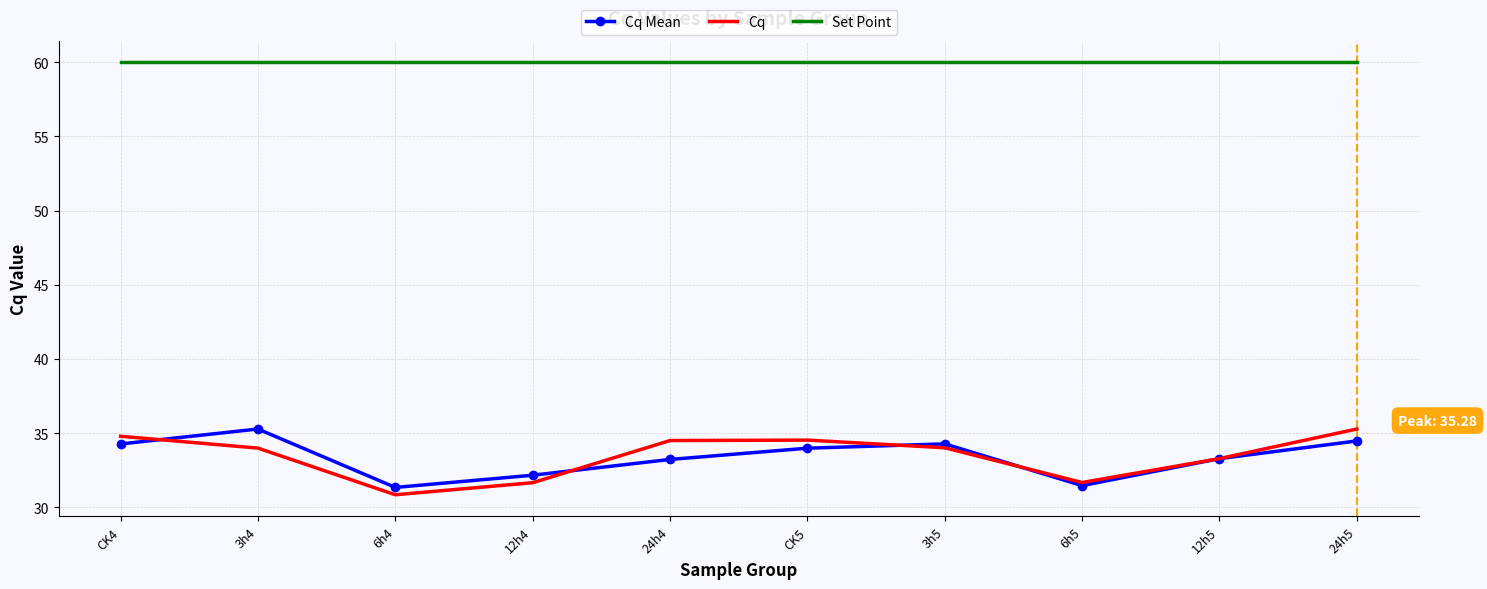

What is the highest value of the Set Point series?

60.0